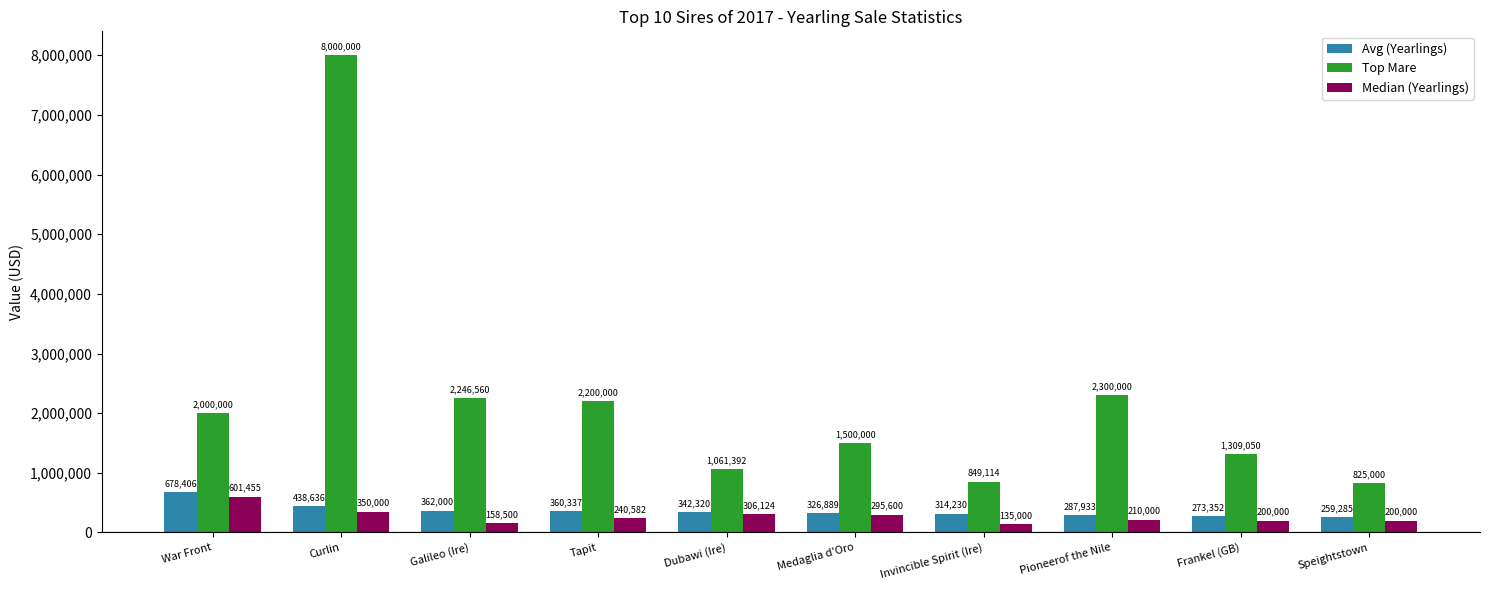

Does the chart contain stacked bars?

No